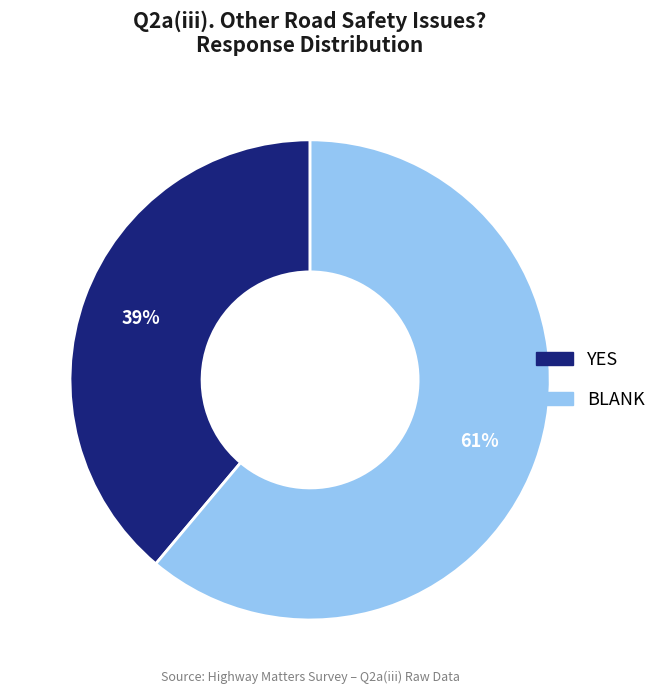

Is there a majority slice in this chart?

Yes